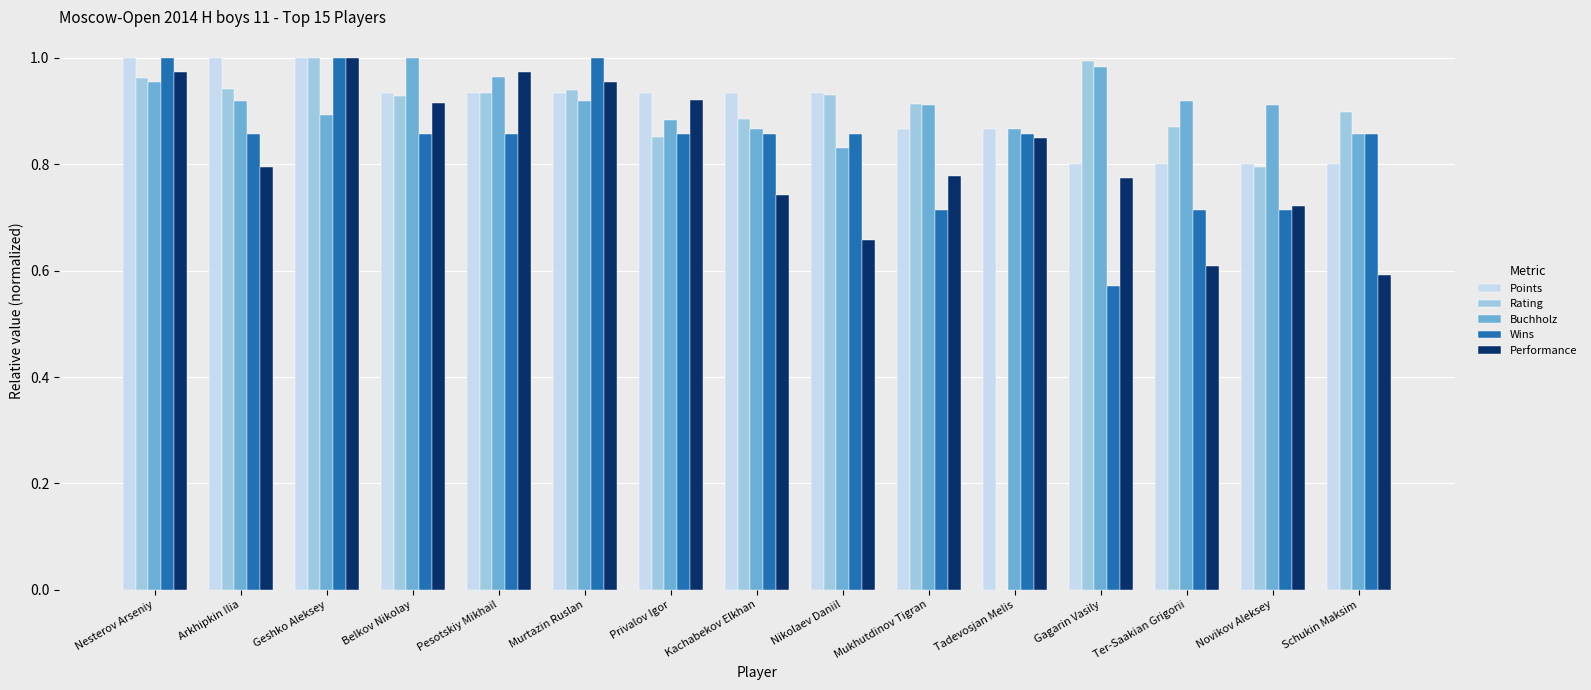

What is the total value across all series at Schukin Maksim?

4.0